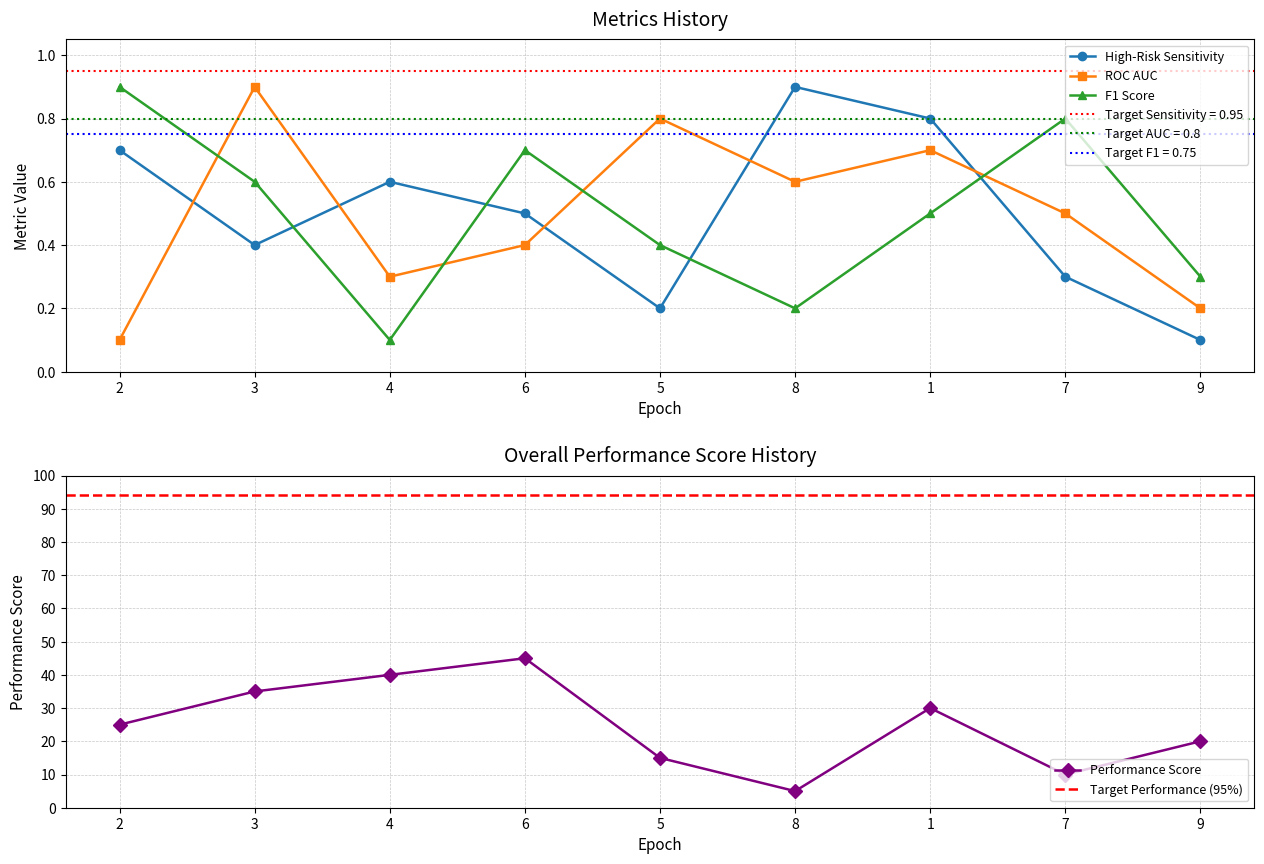

At which category is the sum across all series the highest?

6